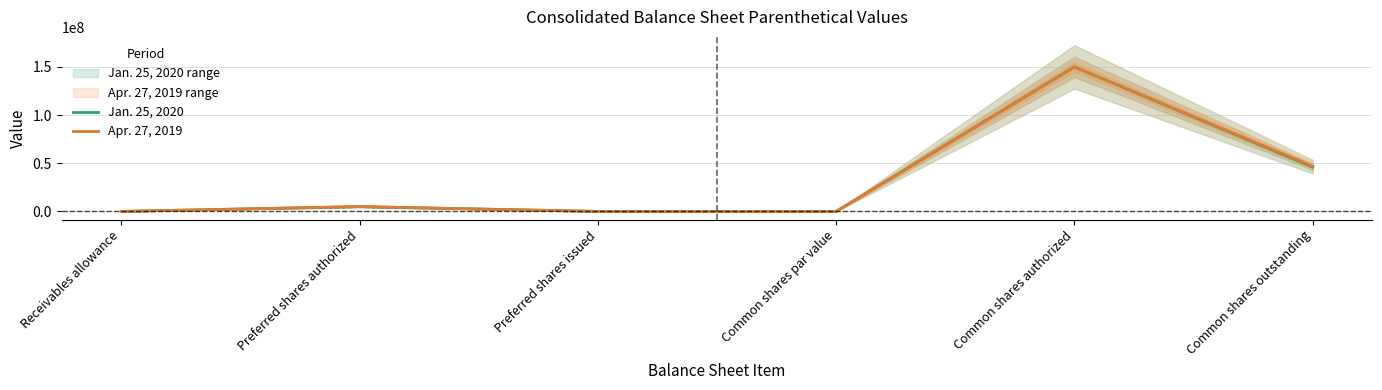

Is it true that Apr. 27, 2019 equals 150000000 at Common shares authorized?

True